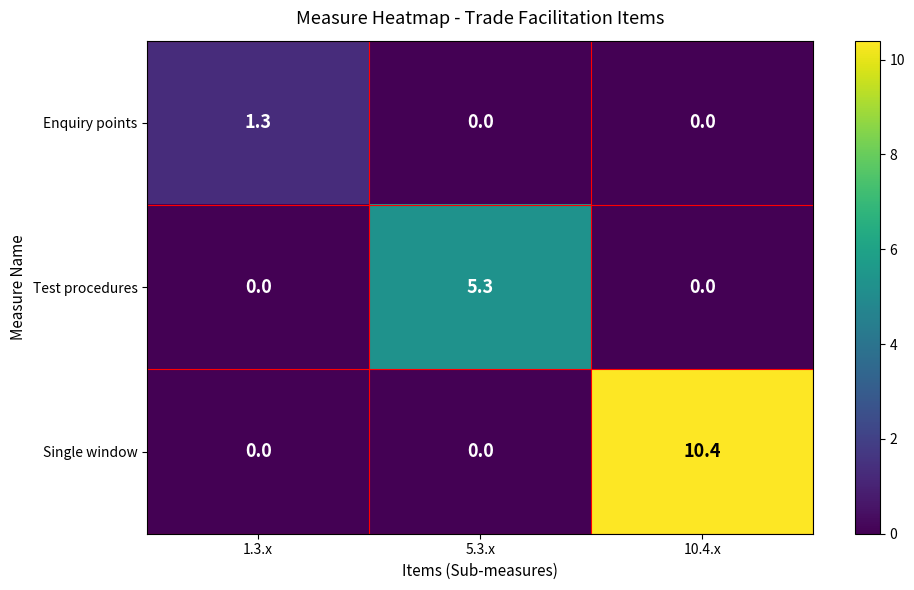

How many values in the Enquiry points series exceed 0?

1